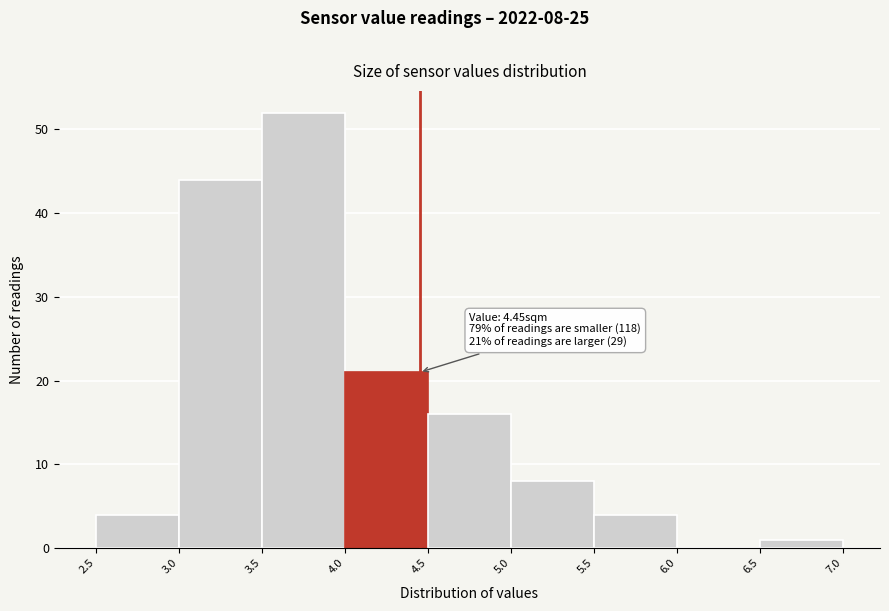

Over which range of the x-axis is the bar tallest?

3.5 to 4.0